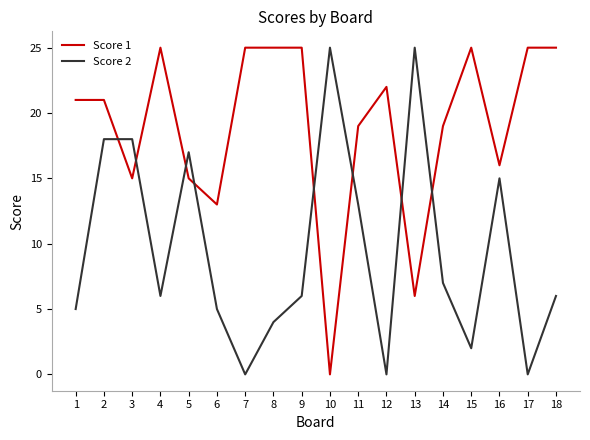

Which series changed the most between 13 and 14?

Score 2